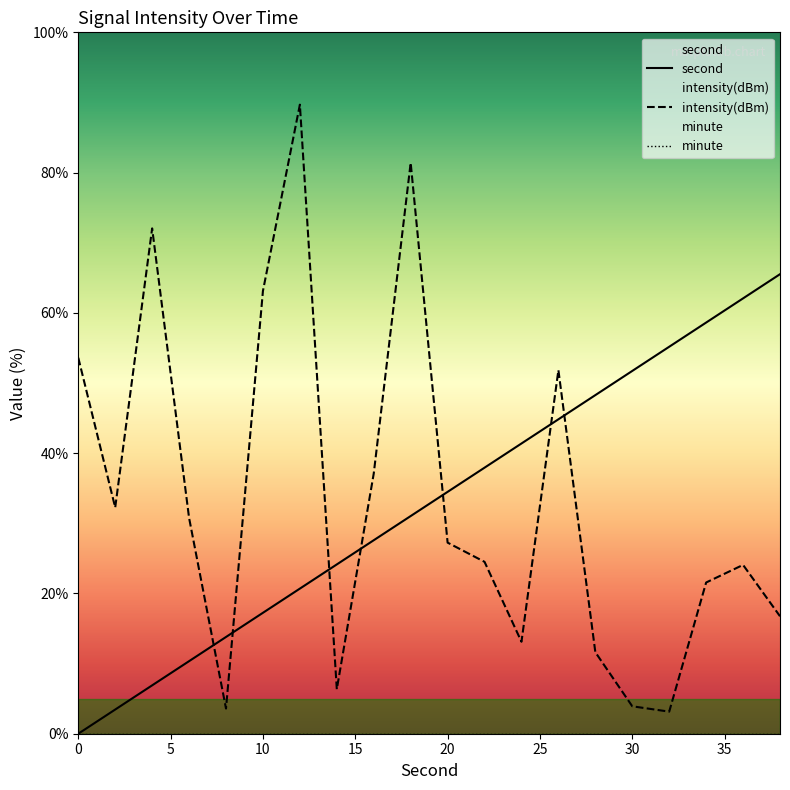

What is the average value of the second series?

32.8